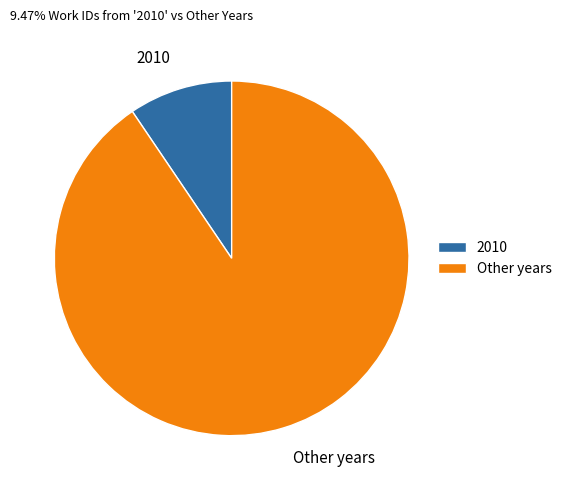

Combined, do 2010 and Other years account for over 50%?

Yes